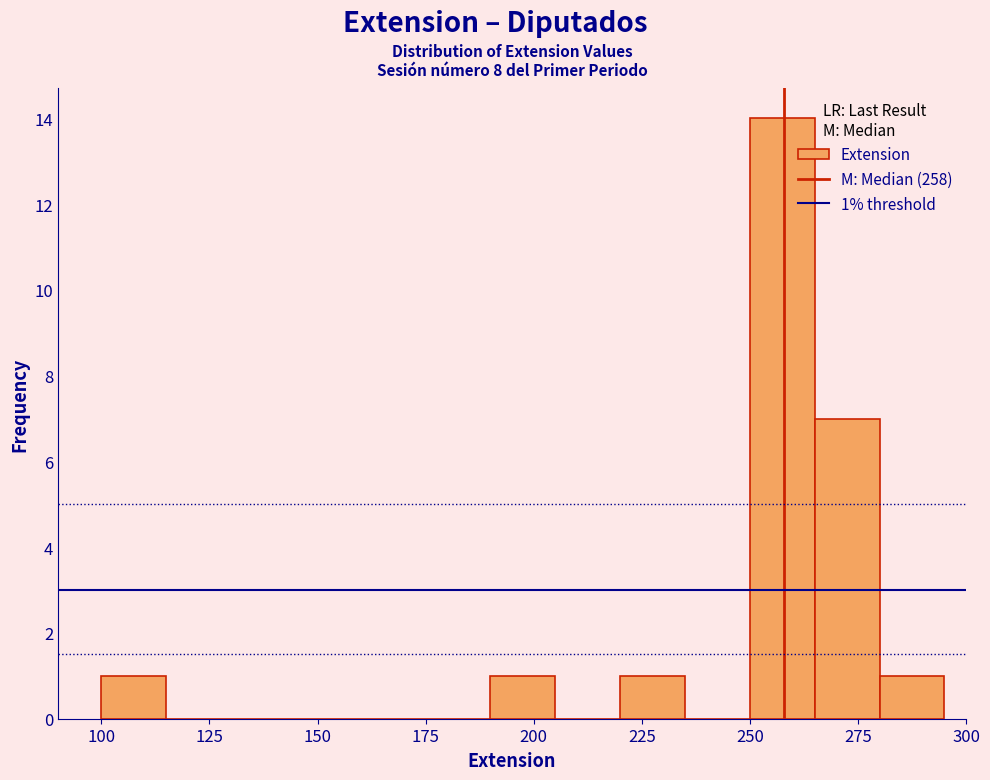

Around what value on the x-axis is the tallest bar? Give the approximate position of its centre, as read against the axis.

260